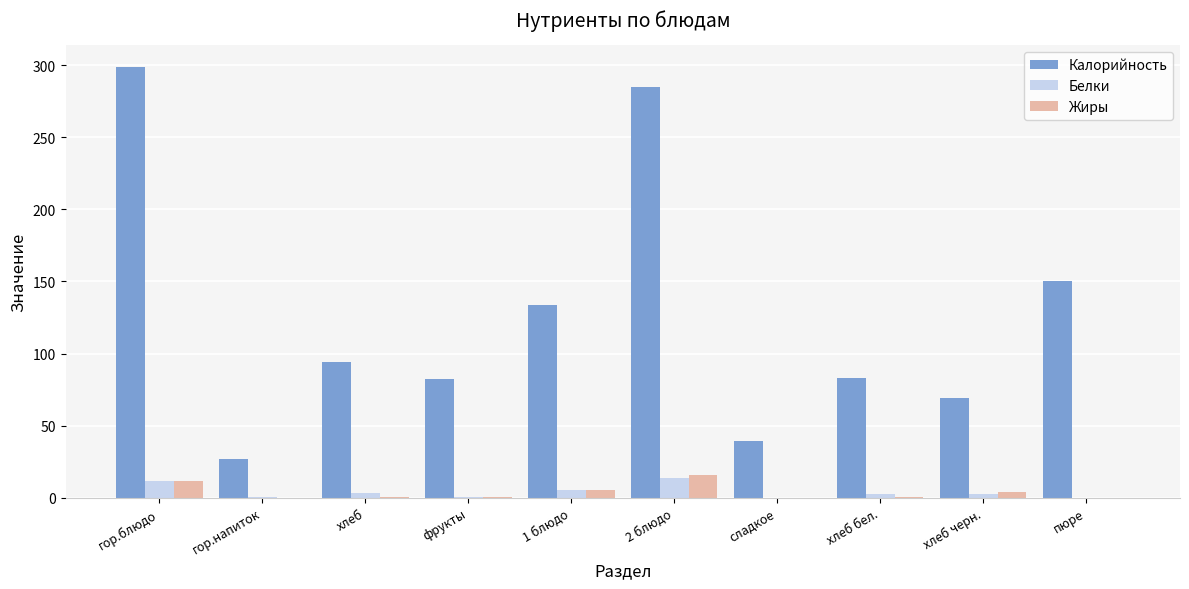

What is the sum of all Белки values?

38.9